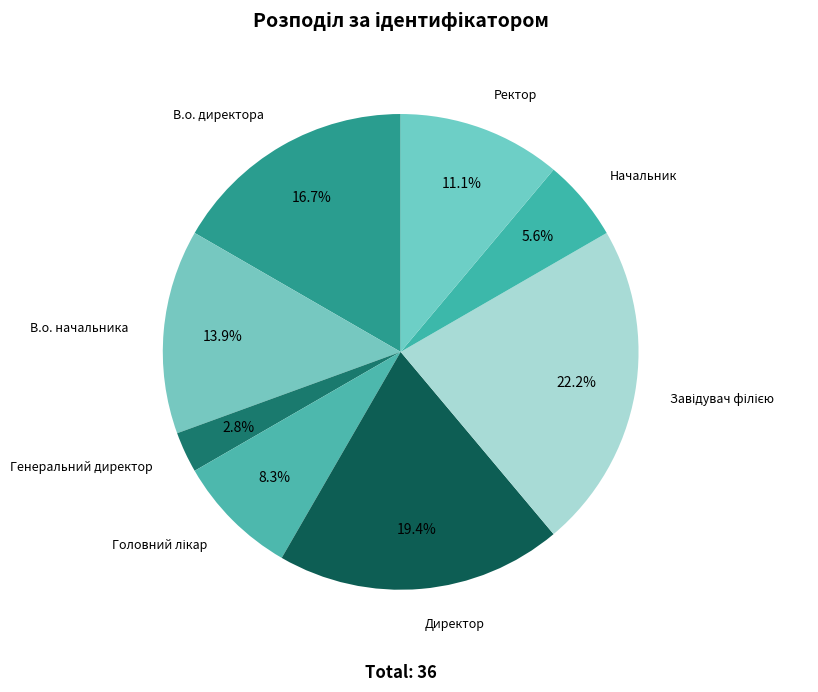

Approximately how many times larger is the value at В.о. начальника compared to Генеральний директор?

5.0